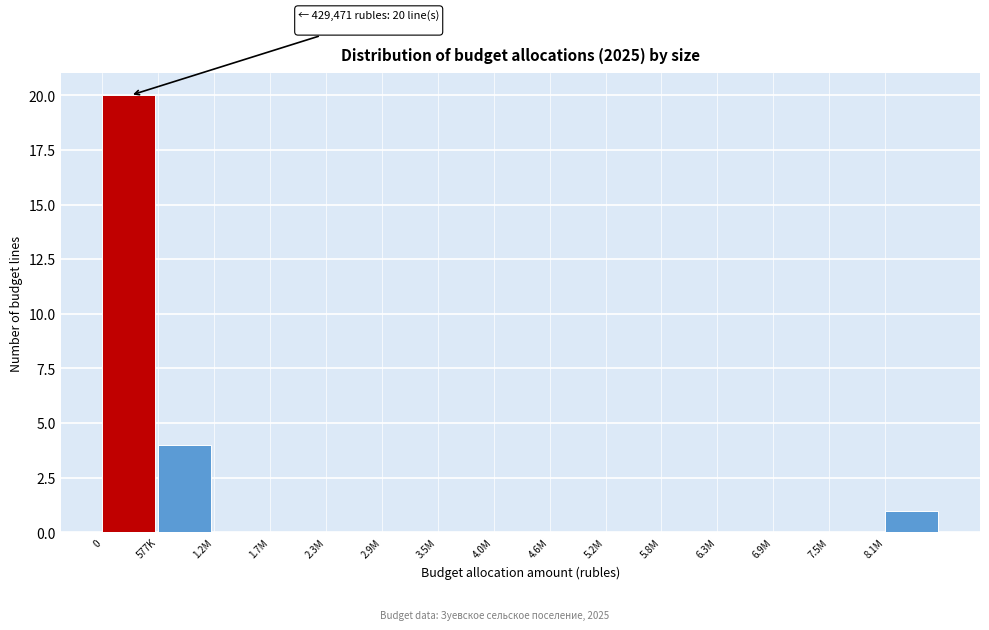

Reading right to left, what are all the values shown in this chart?

8.1M=1	7.5M=0	6.9M=0	6.3M=0	5.8M=0	5.2M=0	4.6M=0	4.0M=0	3.5M=0	2.9M=0	2.3M=0	1.7M=0	1.2M=0	577K=4	0=20